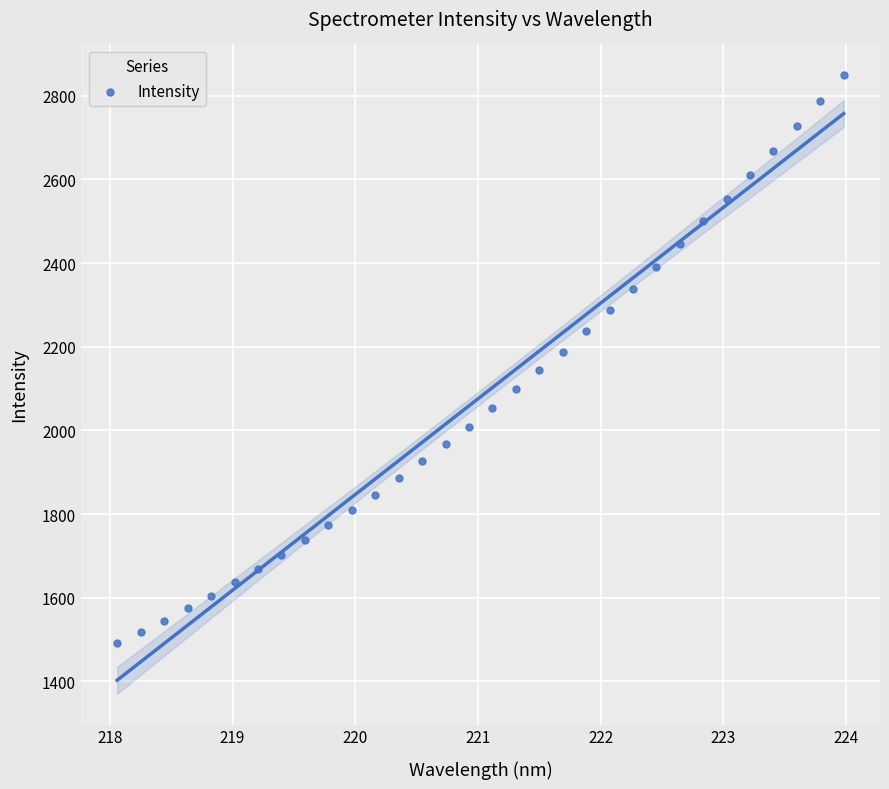

What is the range of Y values (max minus min)?

1357.4